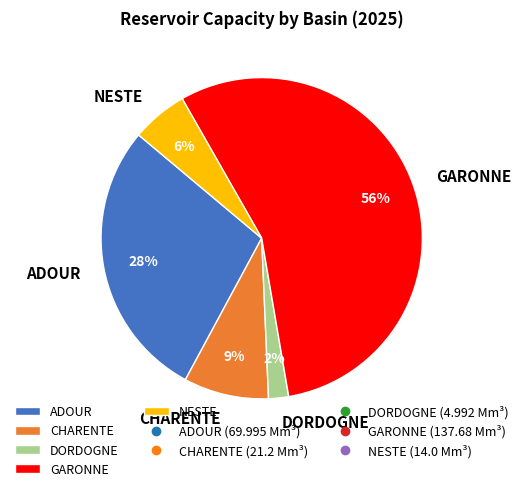

Which slice is the largest?

GARONNE